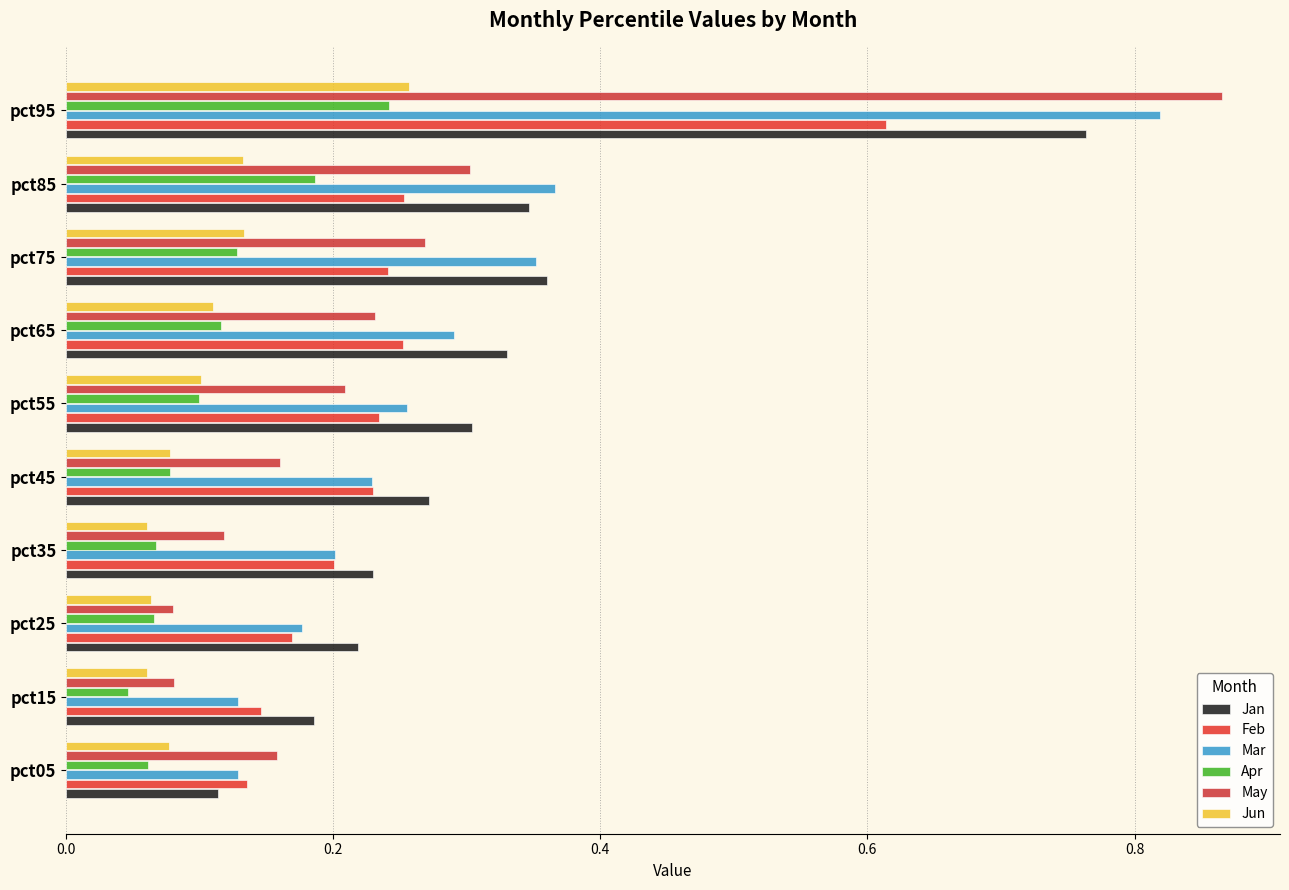

Where is Apr nearest to the value 0?

pct15